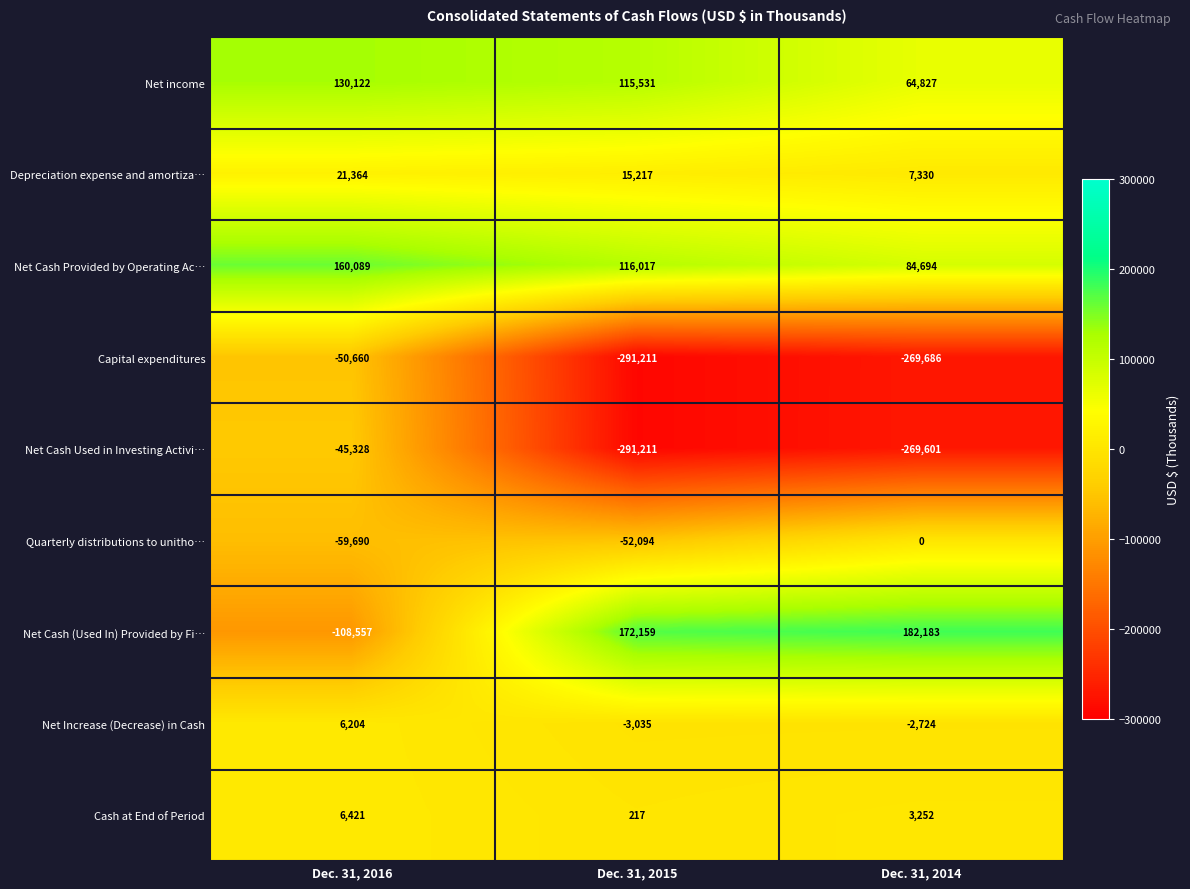

What is the difference between the maximum and minimum values in the Net Increase (Decrease) in Cash series?

9239